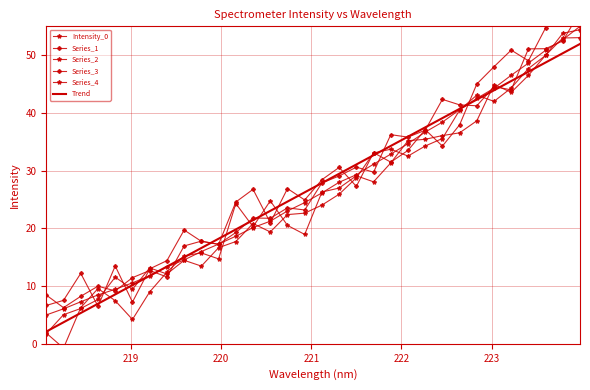

How many lines are shown in the chart?

6